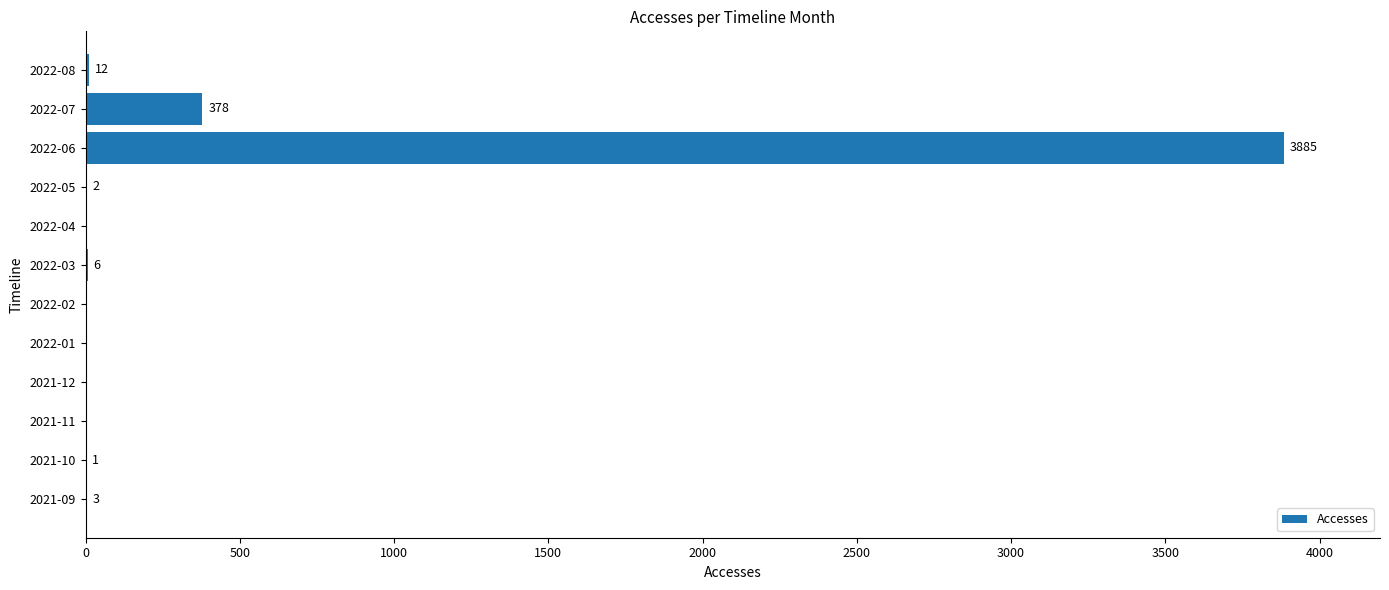

Are the bars horizontal?

Yes